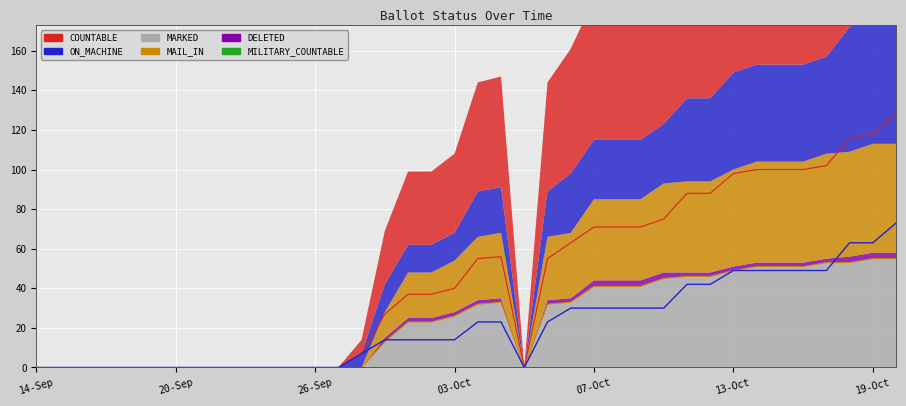

What is the total value across all series at 11-Oct?

176